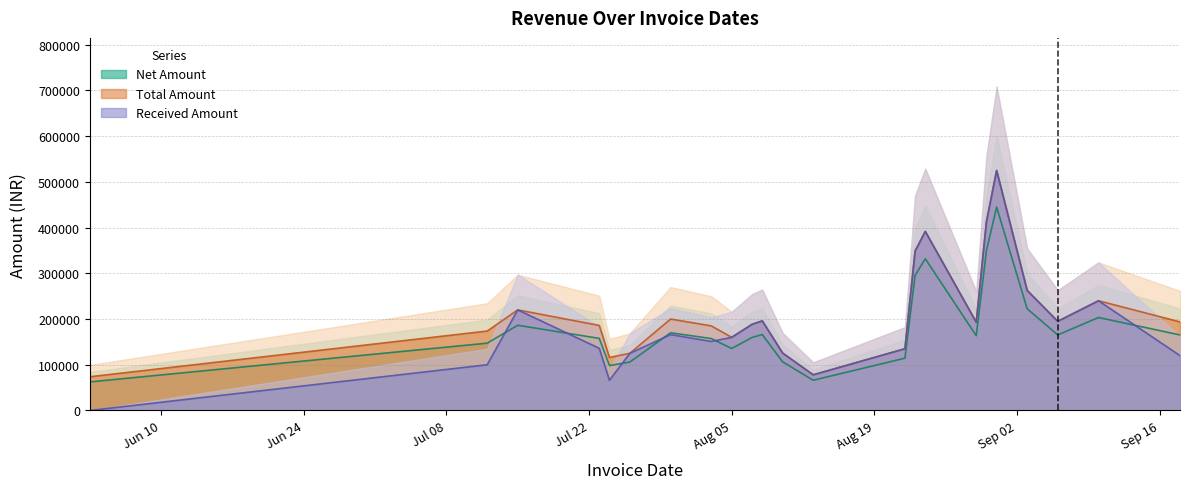

True or false: Total Amount and Net Amount cross at least once.

False